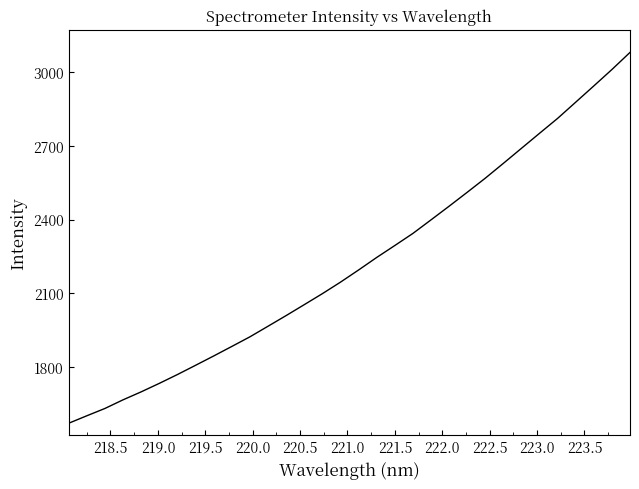

What is the maximum value shown in the chart?

3080.8